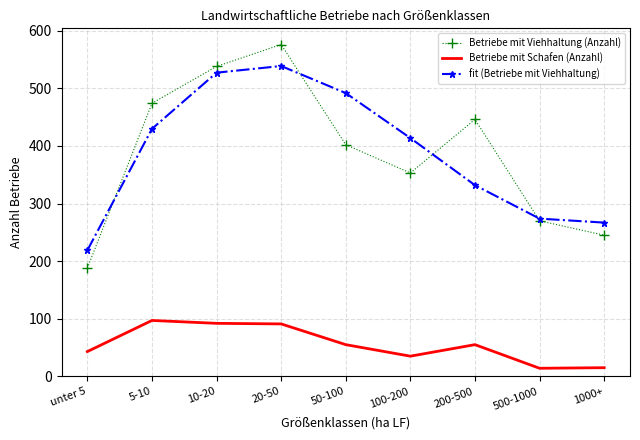

True or false: Betriebe mit Schafen (Anzahl) and fit (Betriebe mit Viehhaltung) intersect in this chart.

False